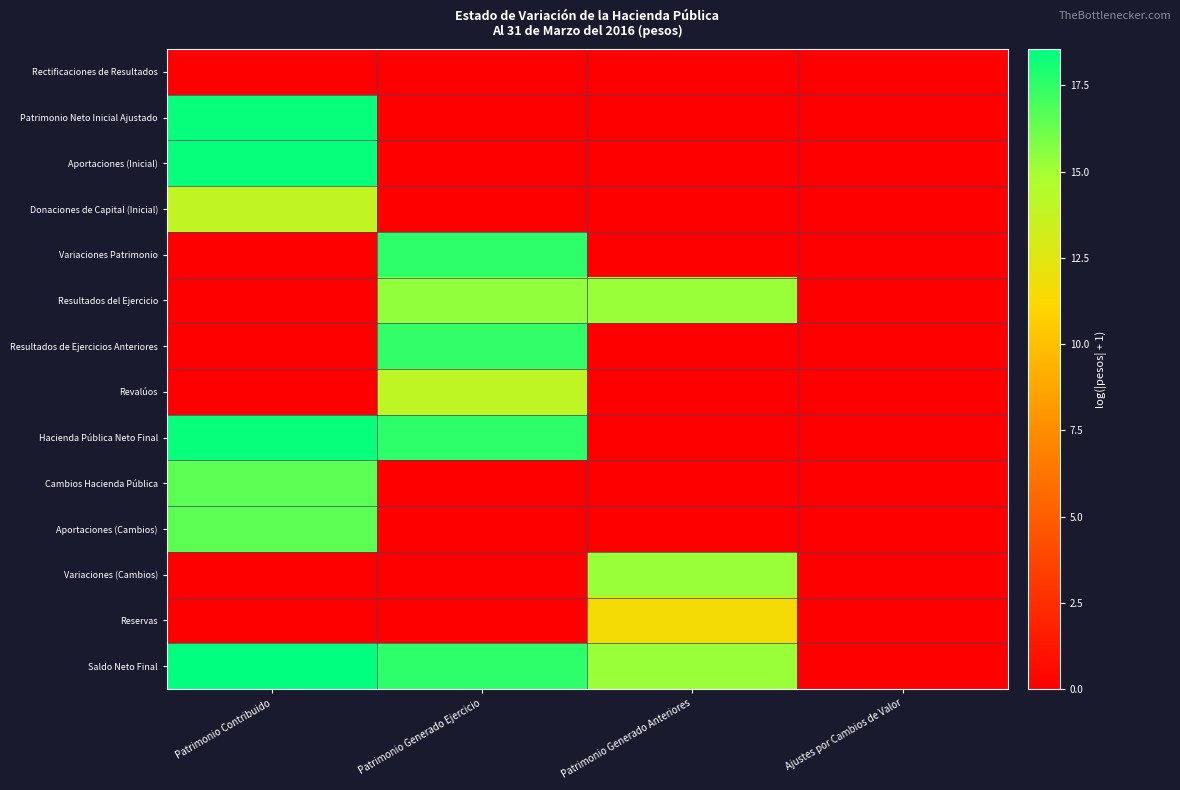

Which series has the largest total across all categories?

Saldo Neto Final